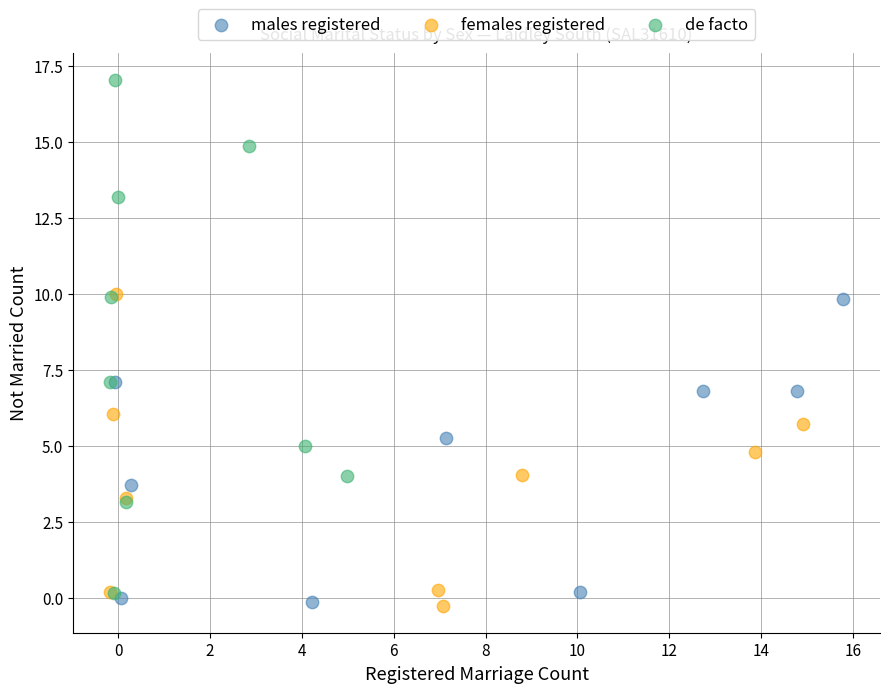

Which series reaches the maximum Y coordinate?

de facto